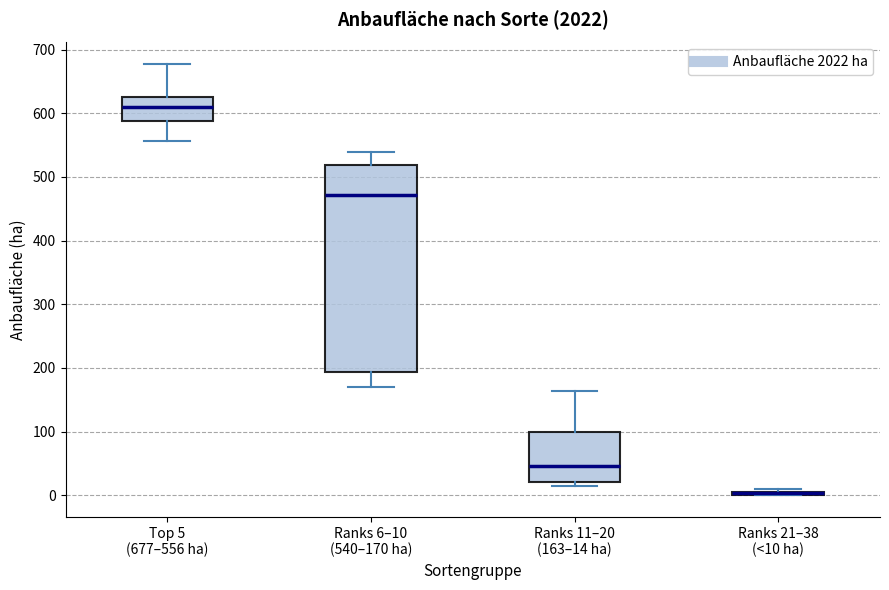

Reading left to right, read every box against the y-axis: the position of its median line, the range the box covers, and the ends of its whiskers. The values are not printed on the chart, so give them approximately, as read against the axis.

Top 5 (677–556 ha): median 610, box 590 to 620, whiskers 560 to 680
Ranks 6–10 (540–170 ha): median 470, box 190 to 520, whiskers 170 to 540
Ranks 11–20 (163–14 ha): median 50, box 20 to 100, whiskers 10 to 160
Ranks 21–38 (<10 ha): box collapsed to a line at 0, whiskers 0 to 10